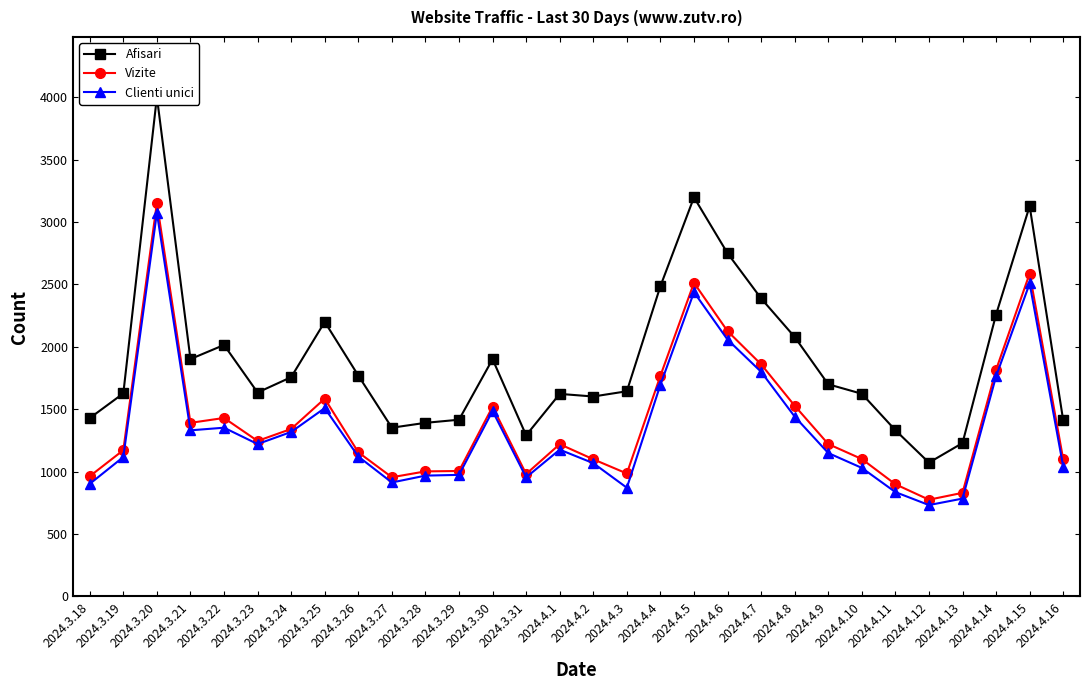

Where does the Clienti unici series first go above 1176?

2024.3.20